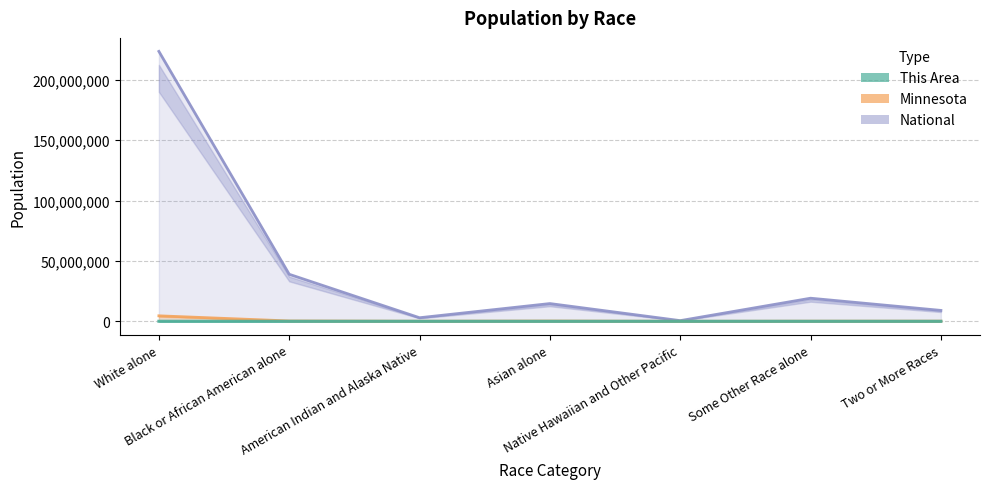

Which series has the largest total across all categories?

National